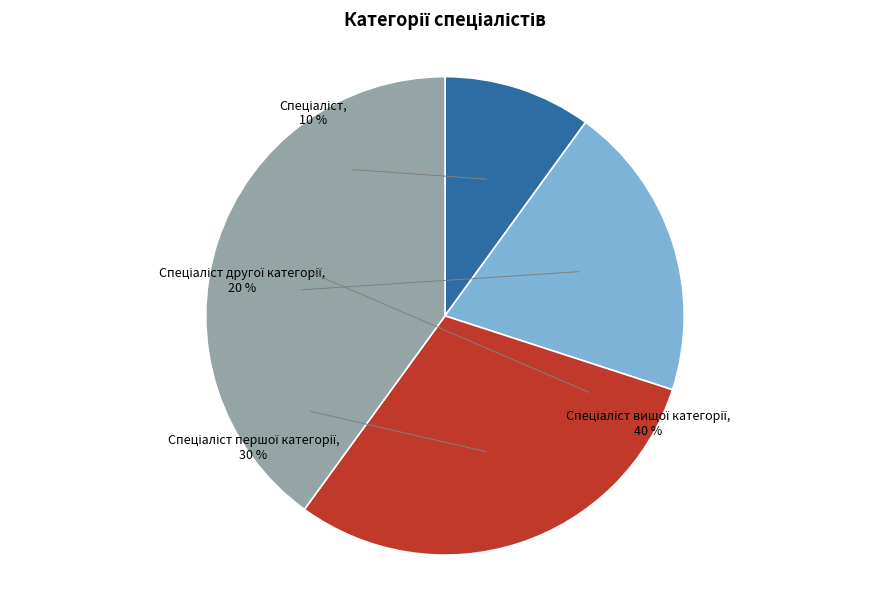

What percentage is the Спеціаліст першої категорії slice, to the nearest percent?

30%